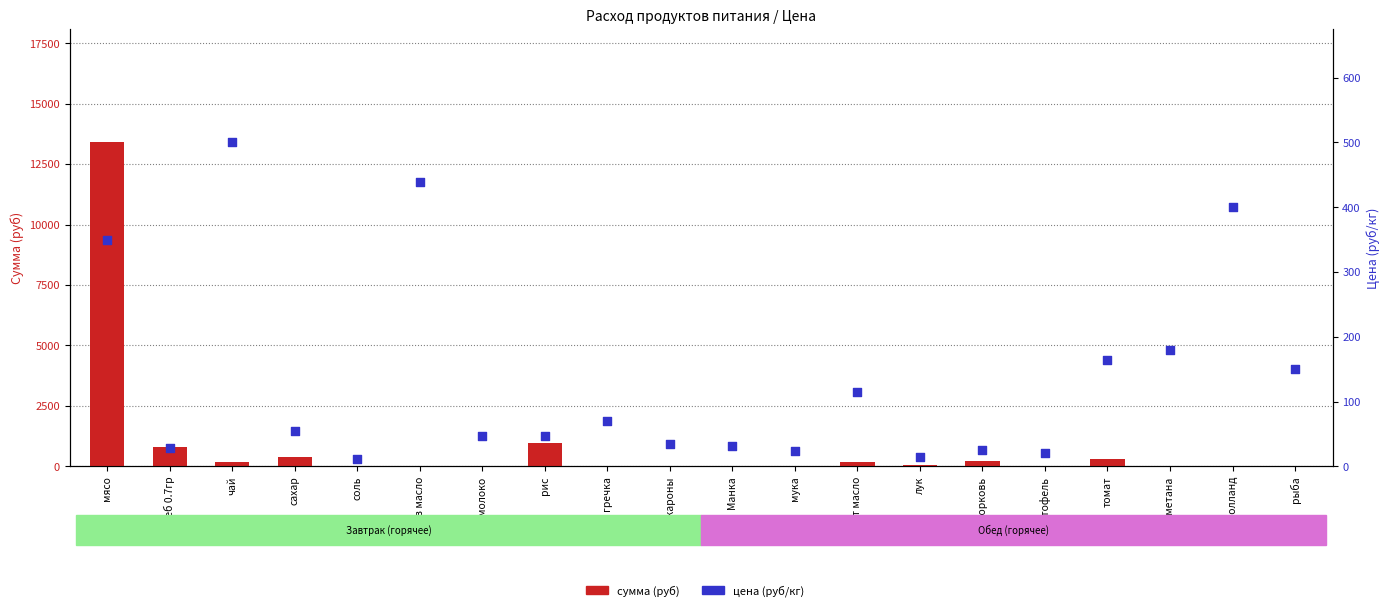

What is the total value across all series at соль?

32.9